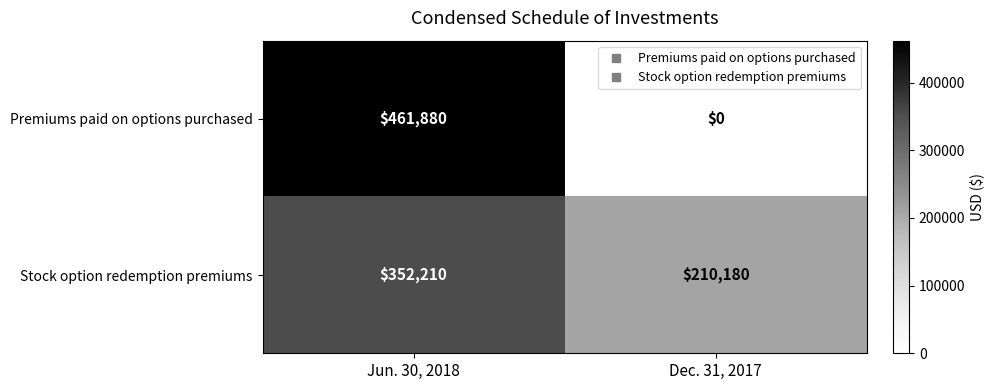

Reading left to right, list all the values displayed in this chart.

Premiums paid on options purchased: 461880	0
Stock option redemption premiums: 352210	210180